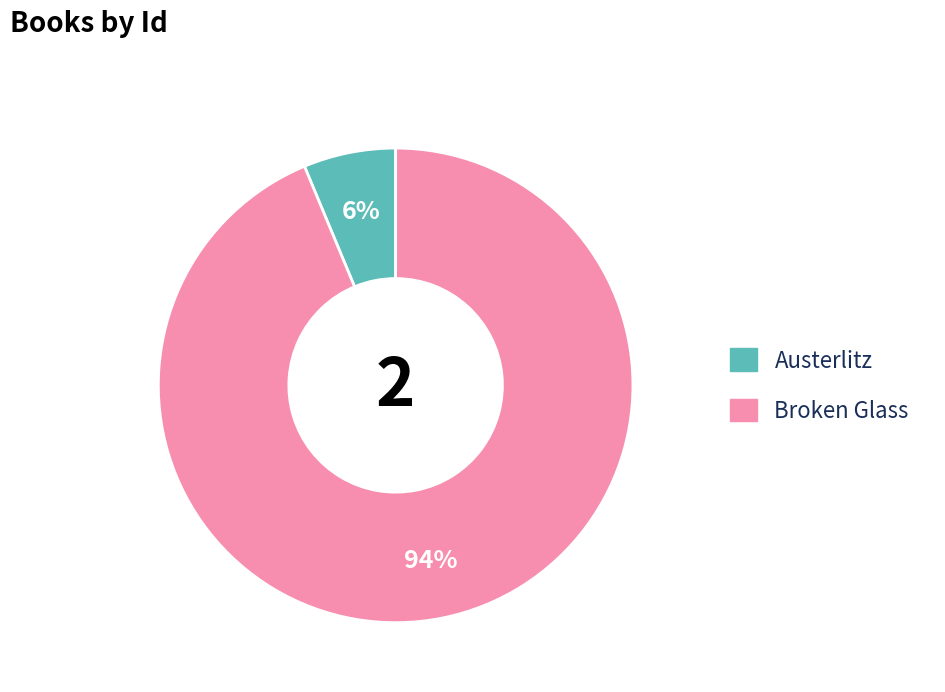

Which slice is the largest?

Broken Glass